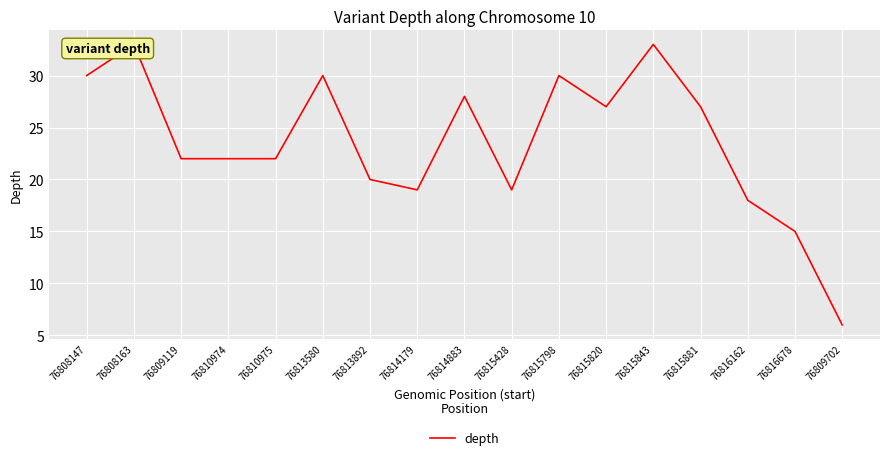

What is the minimum value shown in the chart?

6